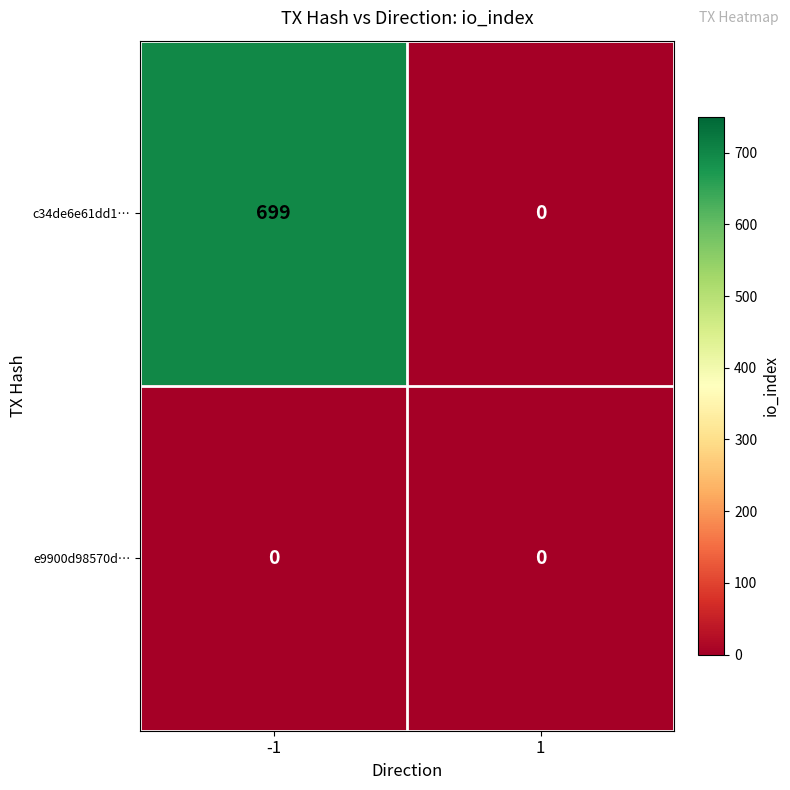

What value does the c34de6e61dd1… series have at -1?

699